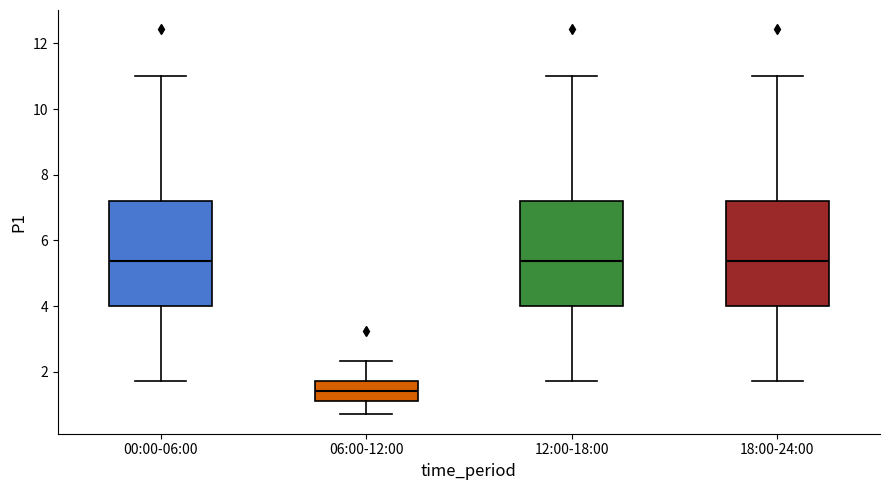

Reading left to right, transcribe this box plot: for each box, give where its median line is, the range the box spans, and where its two whiskers end, as read against the y-axis. The values are not printed on the chart, so give them approximately, as read against the axis.

00:00-06:00: median 5.4, box 4.0 to 7.2, whiskers 1.8 to 11.0
06:00-12:00: median 1.4, box 1.0 to 1.8, whiskers 0.8 to 2.4
12:00-18:00: median 5.4, box 4.0 to 7.2, whiskers 1.8 to 11.0
18:00-24:00: median 5.4, box 4.0 to 7.2, whiskers 1.8 to 11.0